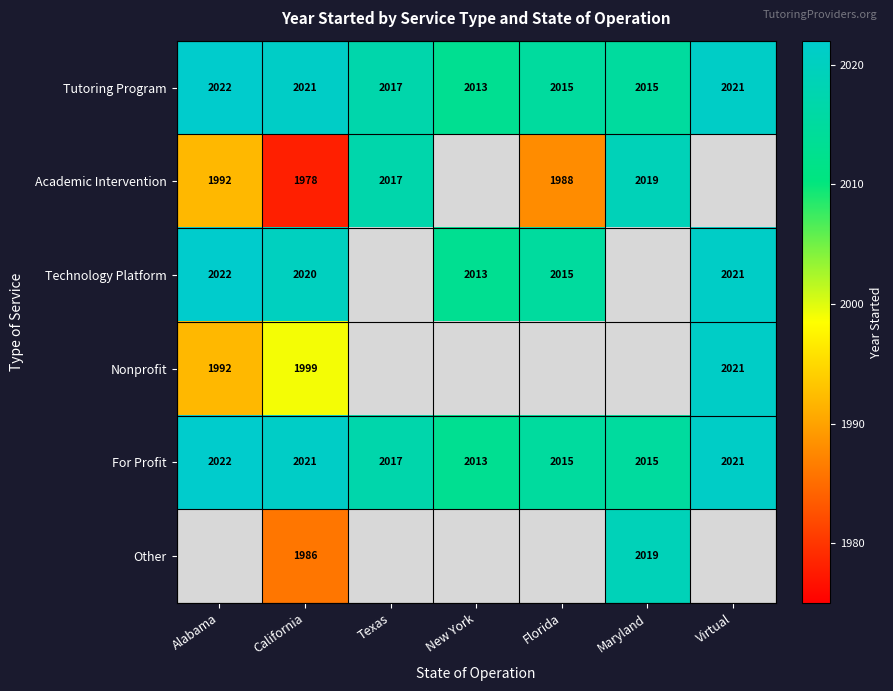

What is the difference between the highest and lowest values at California?

43